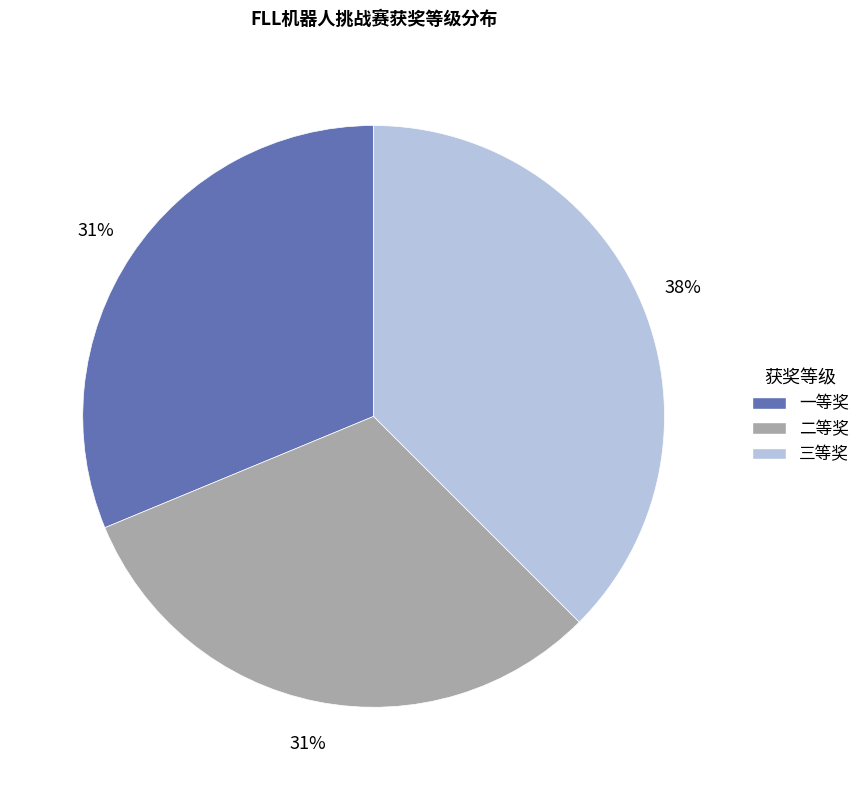

Which has a higher value, 三等奖 or 二等奖?

三等奖